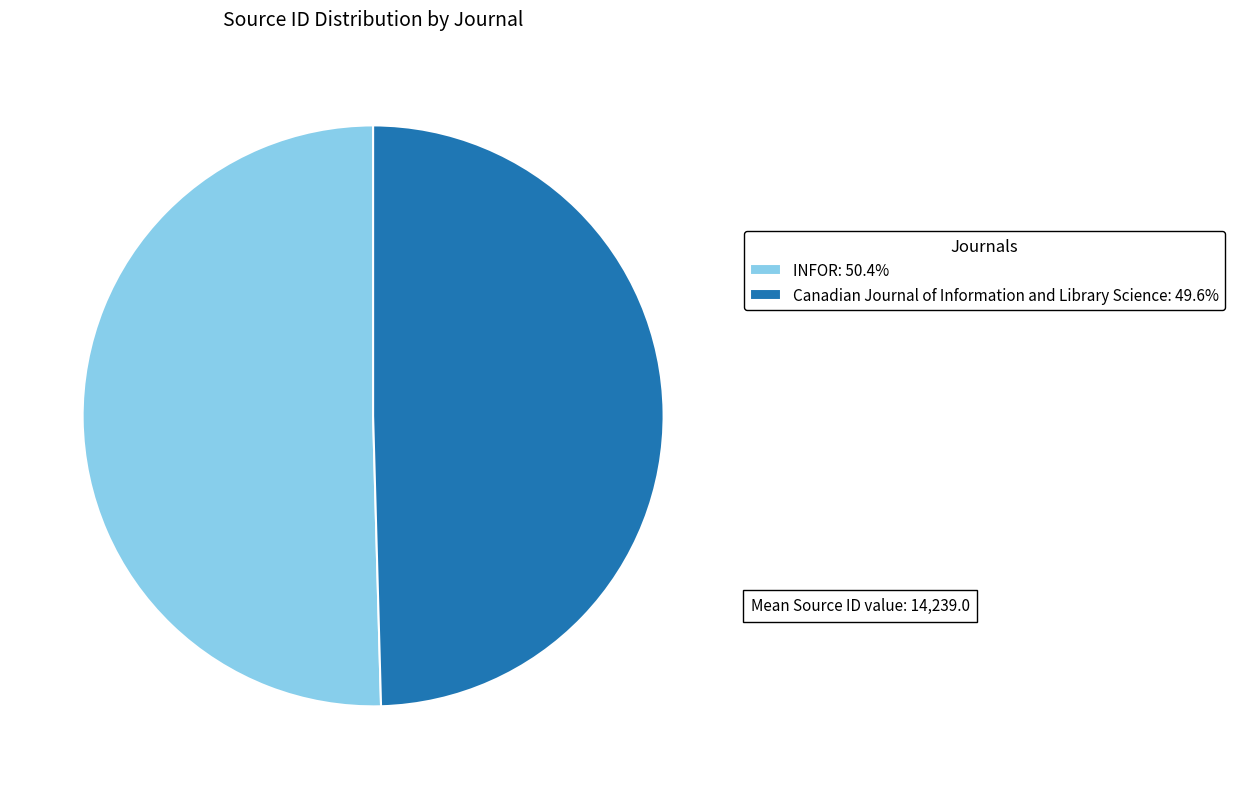

Rank the categories by value from highest to lowest.

INFOR, Canadian Journal of Information and Library Science